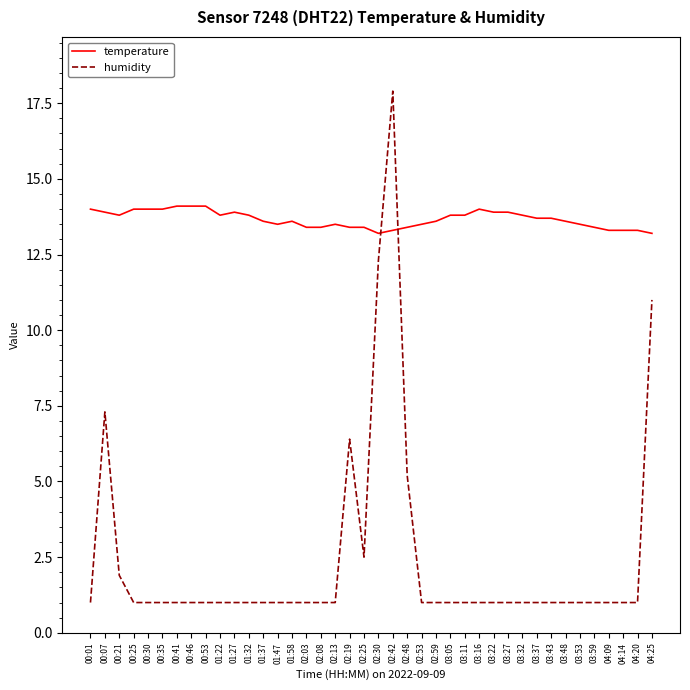

How many series are shown in this chart?

2